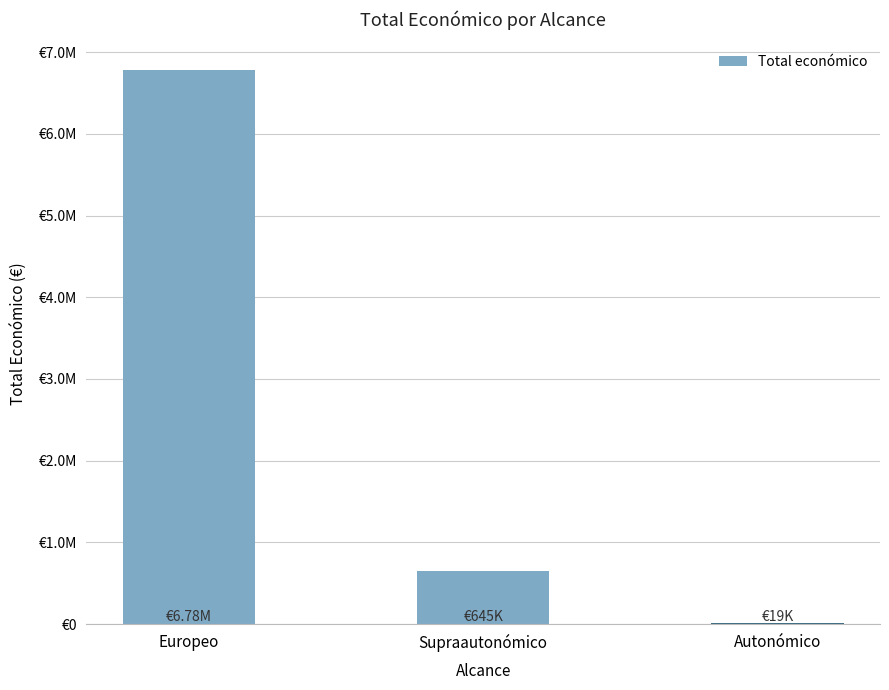

What is the value of the 3rd bar from the left?

18970